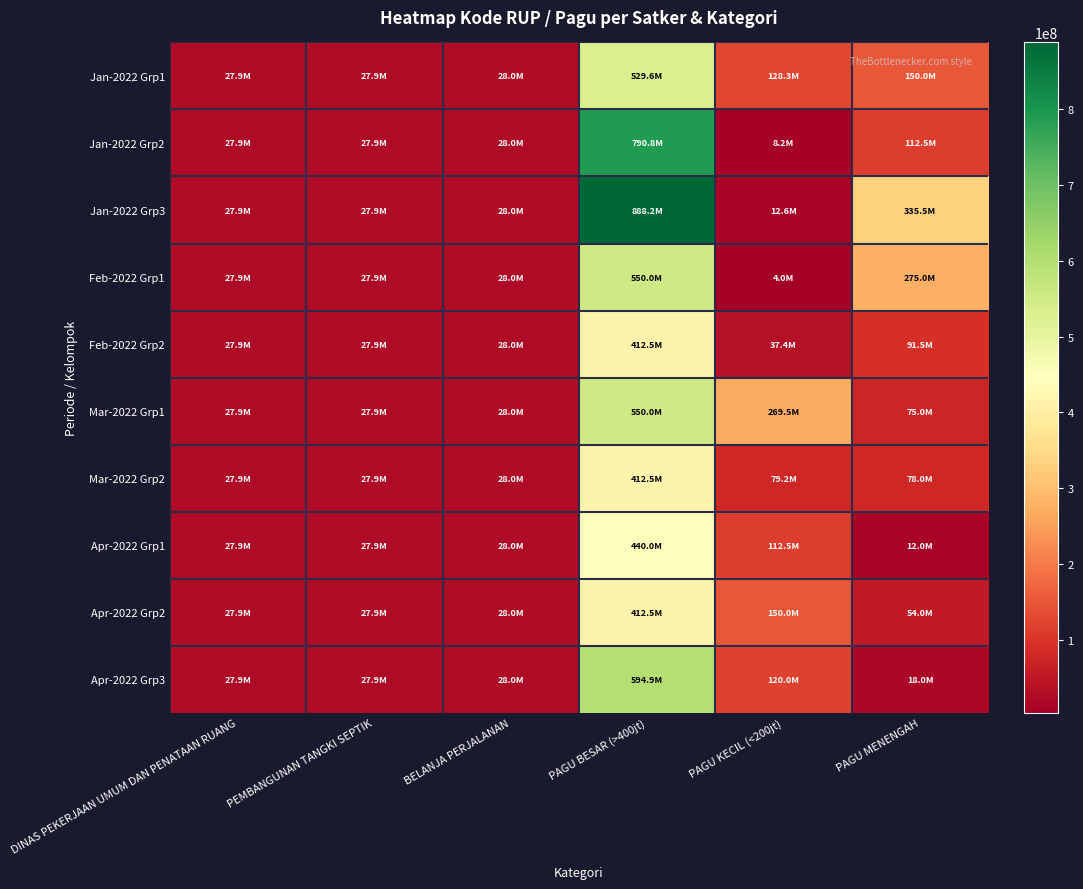

At BELANJA PERJALANAN, list the series in order from smallest to largest.

Jan-2022 Grp1, Jan-2022 Grp2, Jan-2022 Grp3, Feb-2022 Grp1, Feb-2022 Grp2, Mar-2022 Grp1, Mar-2022 Grp2, Apr-2022 Grp1, Apr-2022 Grp2, Apr-2022 Grp3